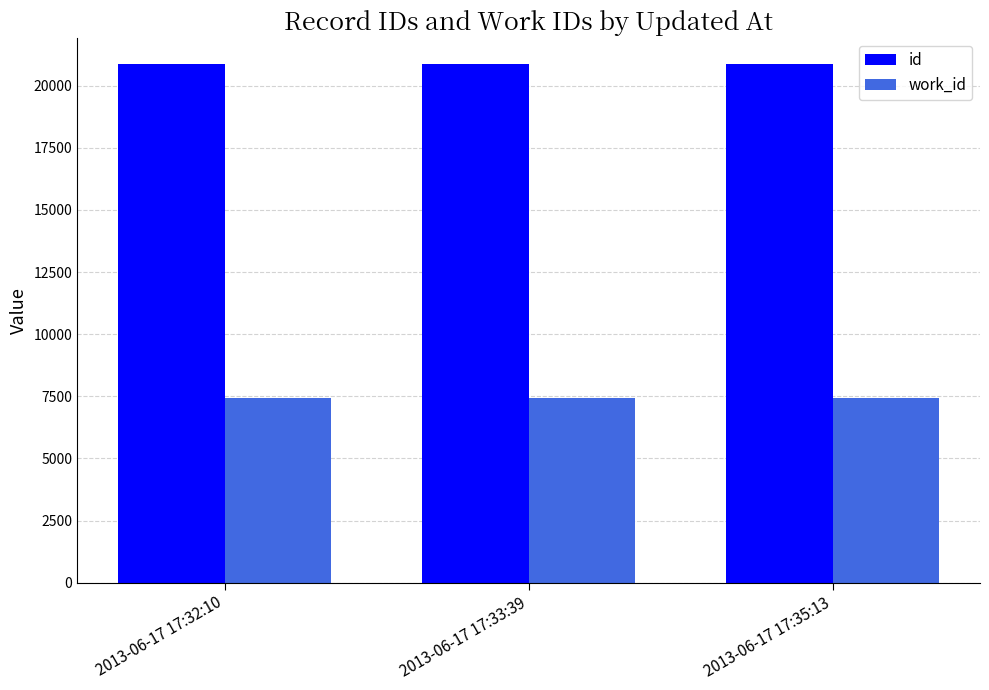

The value of work_id at 2013-06-17 17:33:39 is 7451. True or false?

True